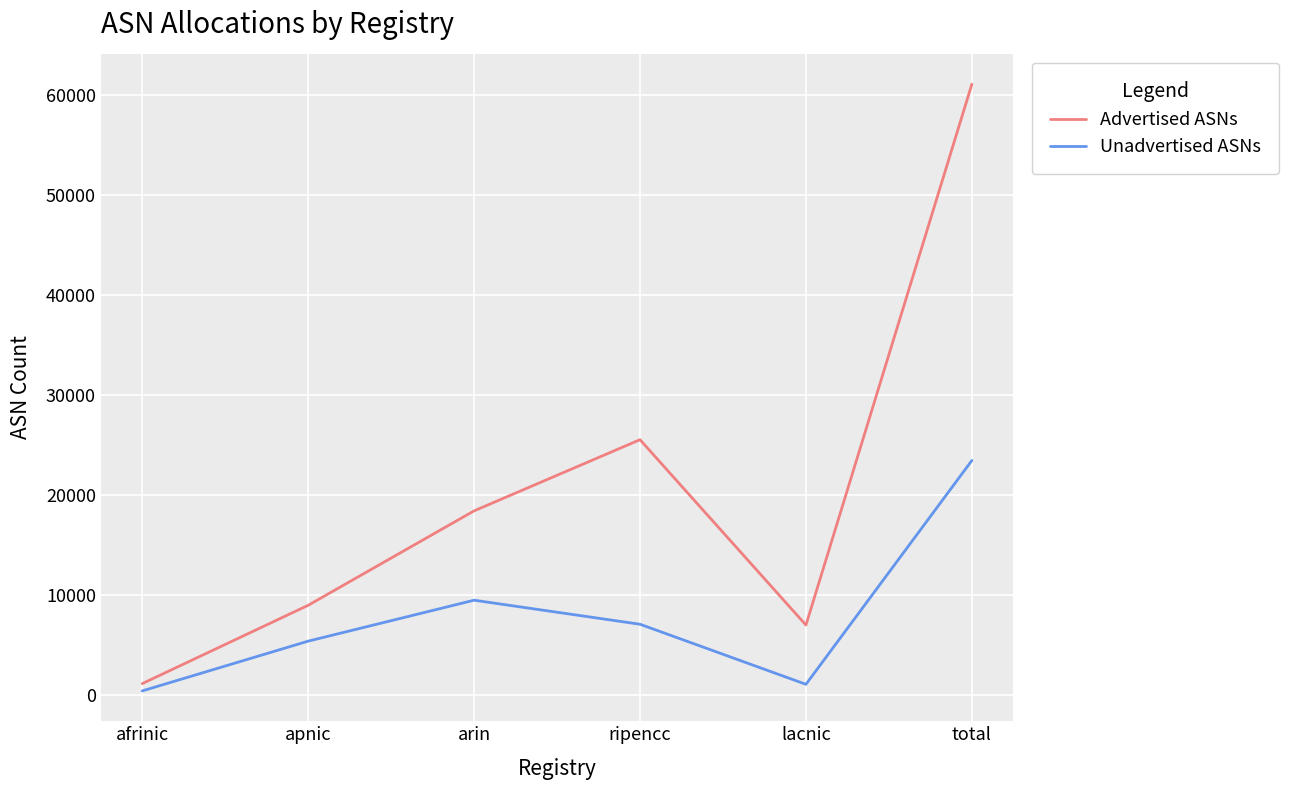

What are all the series names shown in the legend?

Advertised ASNs, Unadvertised ASNs